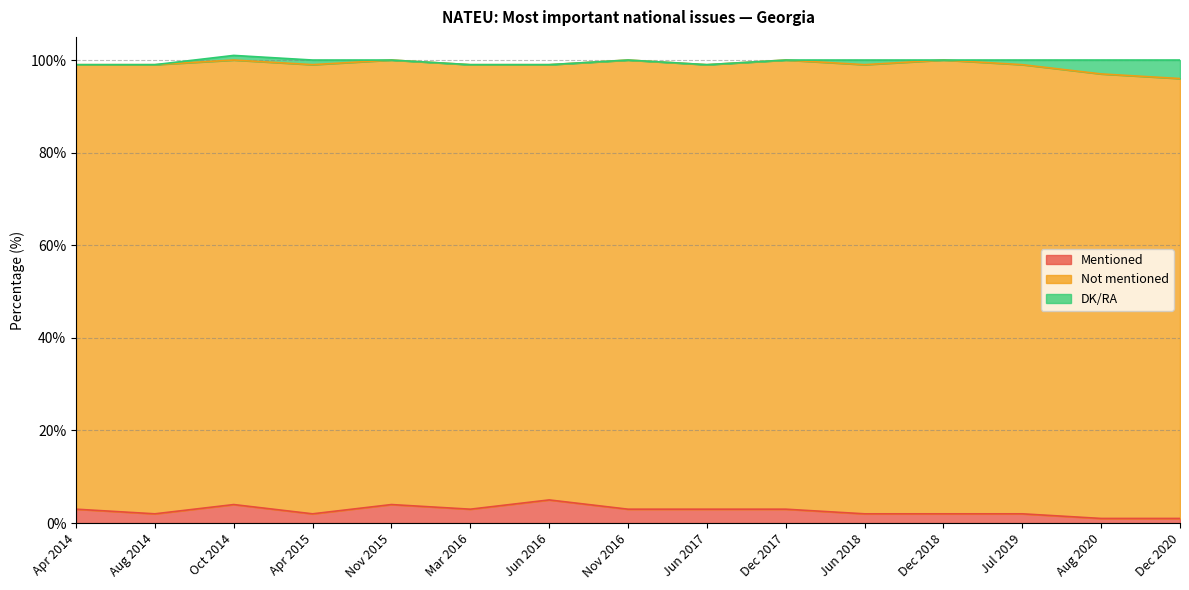

The DK/RA series shows 0 at Aug 2014. True or false?

True